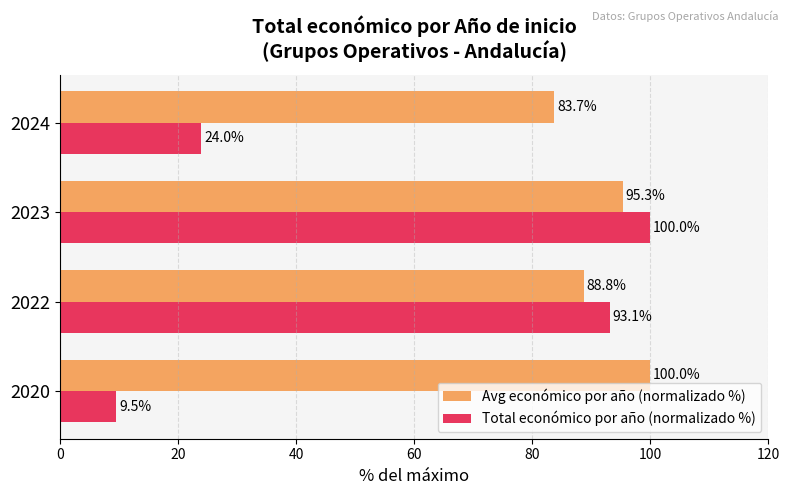

Which series changed the most between 2020 and 2023?

Total económico por año (normalizado %)